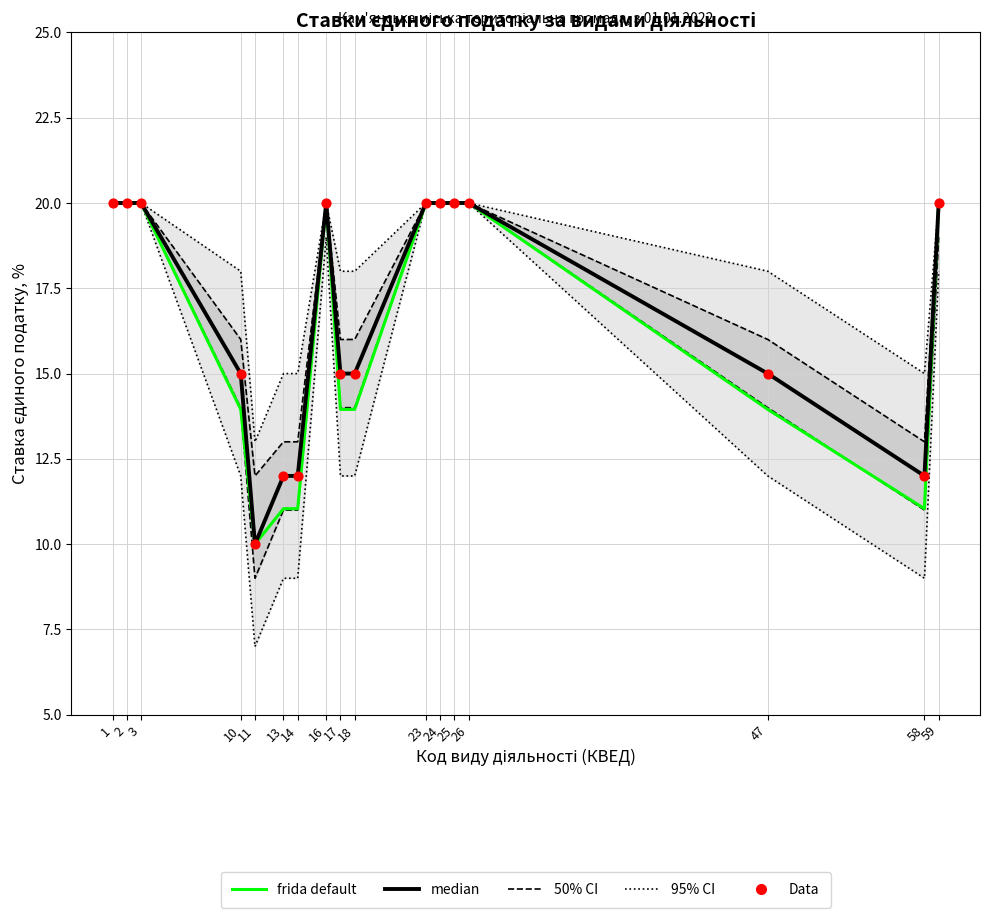

What is the total value across all series at 24?

100.0